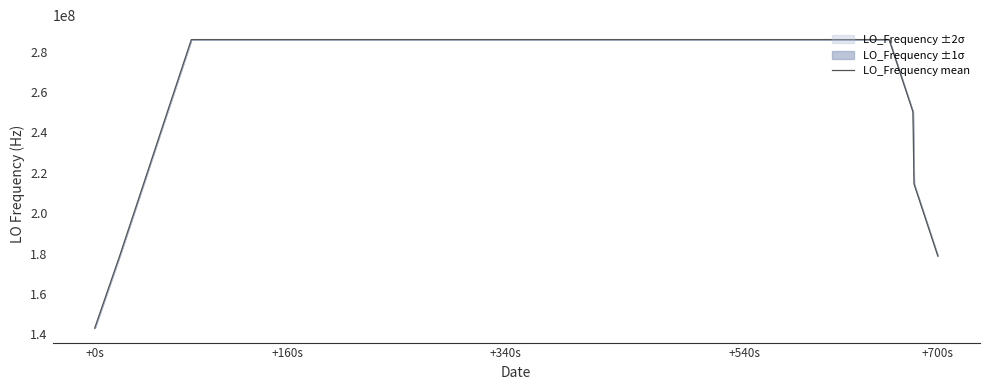

At which label does LO_Frequency mean reach its minimum?

+0s